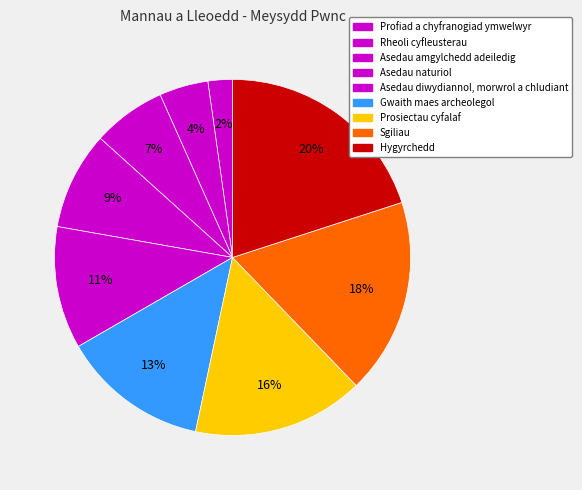

Approximately how many times larger is the value at Prosiectau cyfalaf compared to Profiad a chyfranogiad ymwelwyr?

7.0